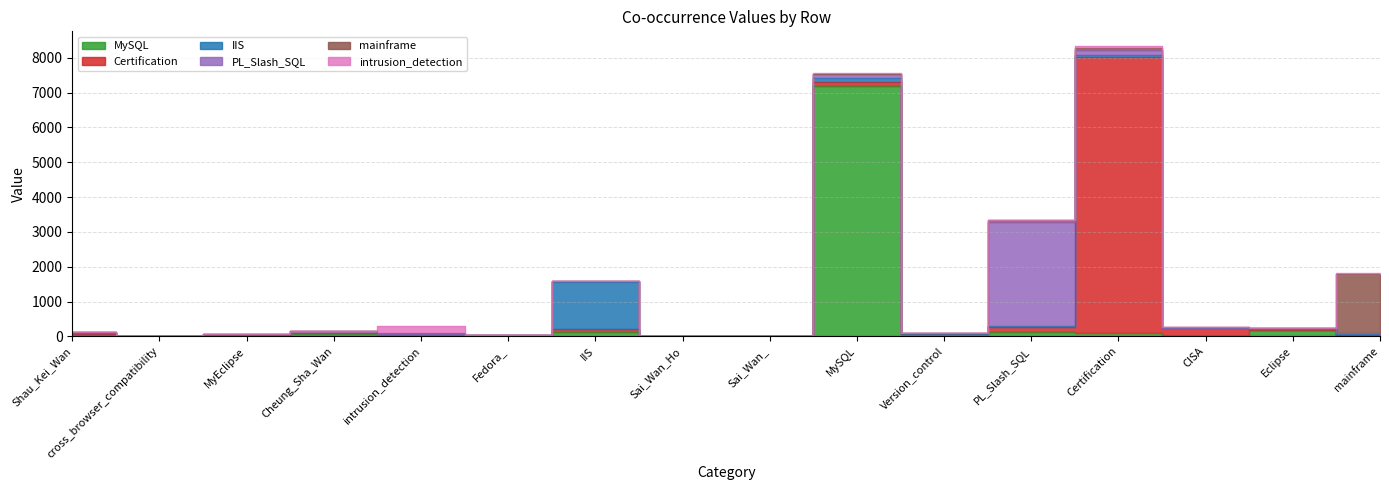

At which category is the sum across all series the highest?

Certification